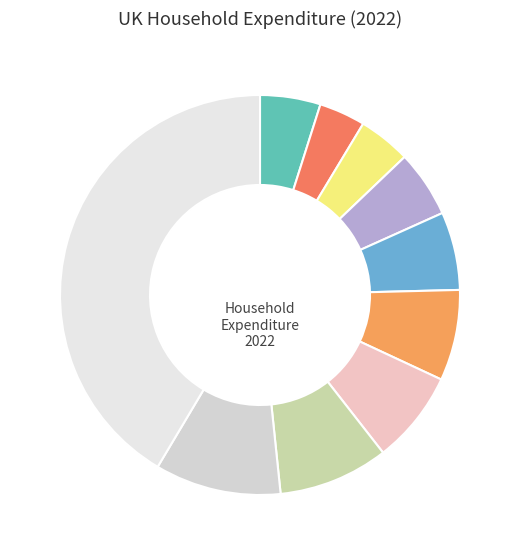

How many segments does this pie chart have?

10